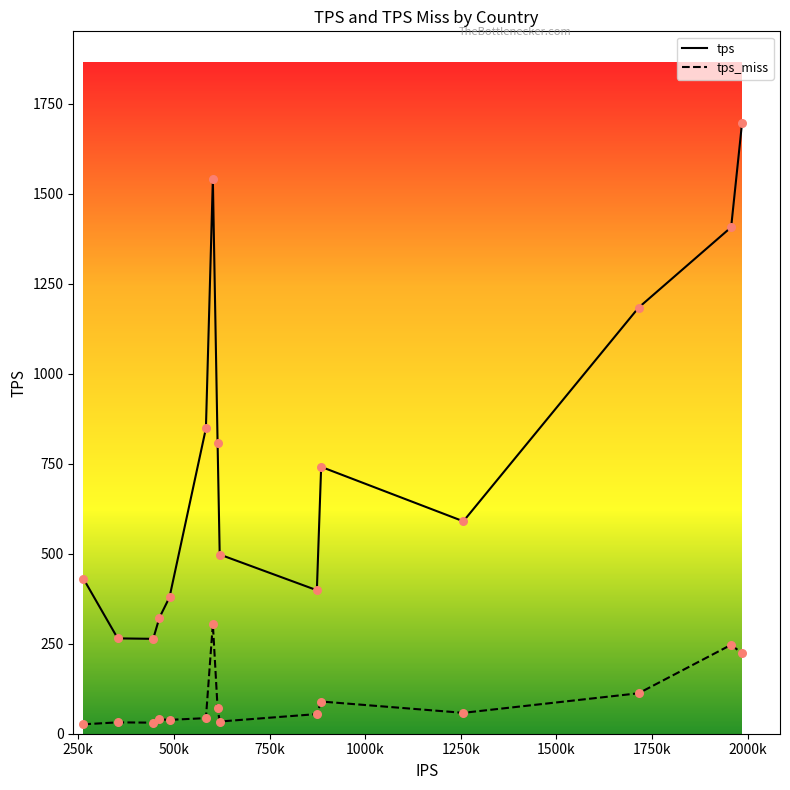

Which series contains the lowest Y value?

tps_miss